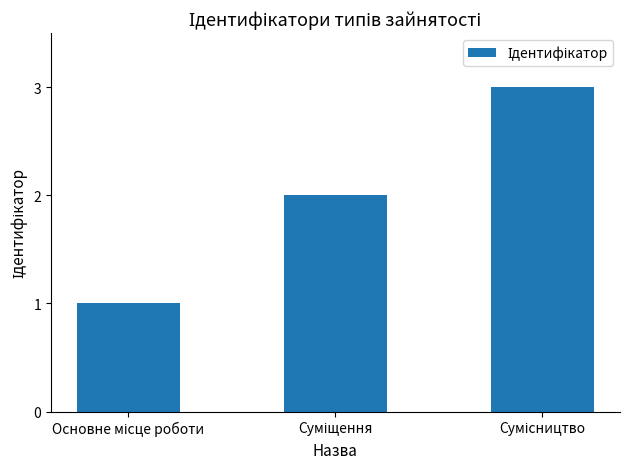

What is the greatest value displayed?

3